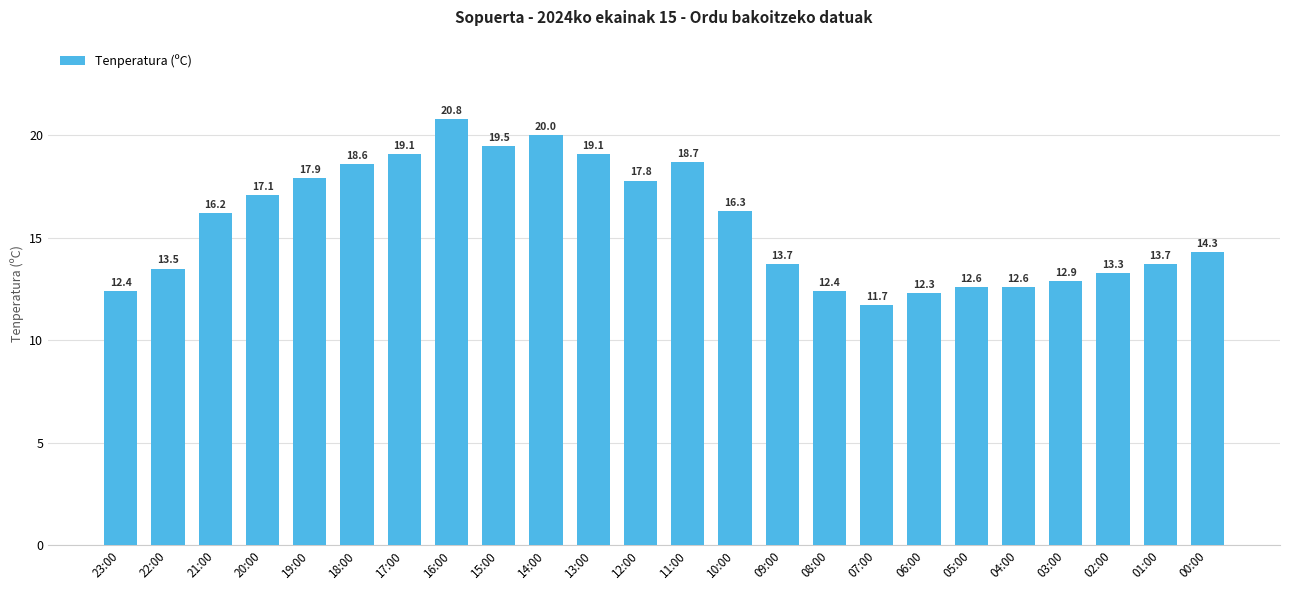

At which label is the value closest to 16?

21:00